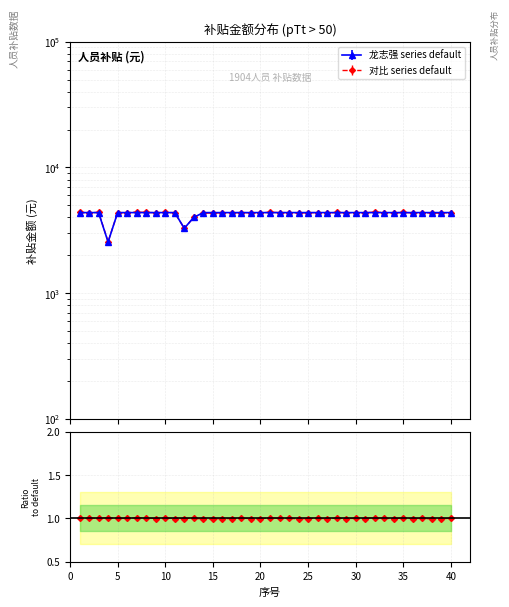

At which category does the chart reach its peak across all series?

1